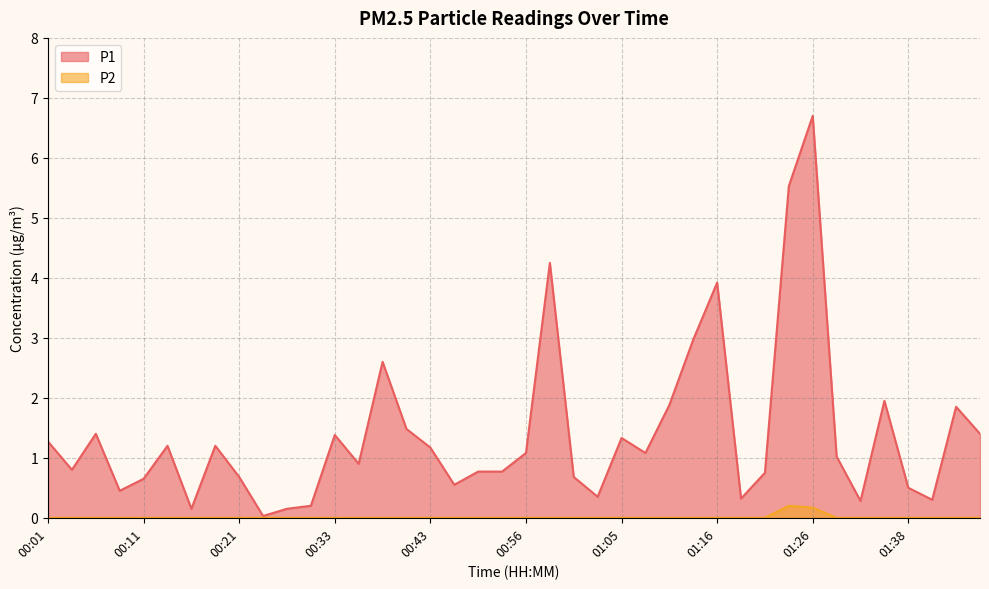

Which label corresponds to the largest value in the chart?

01:26